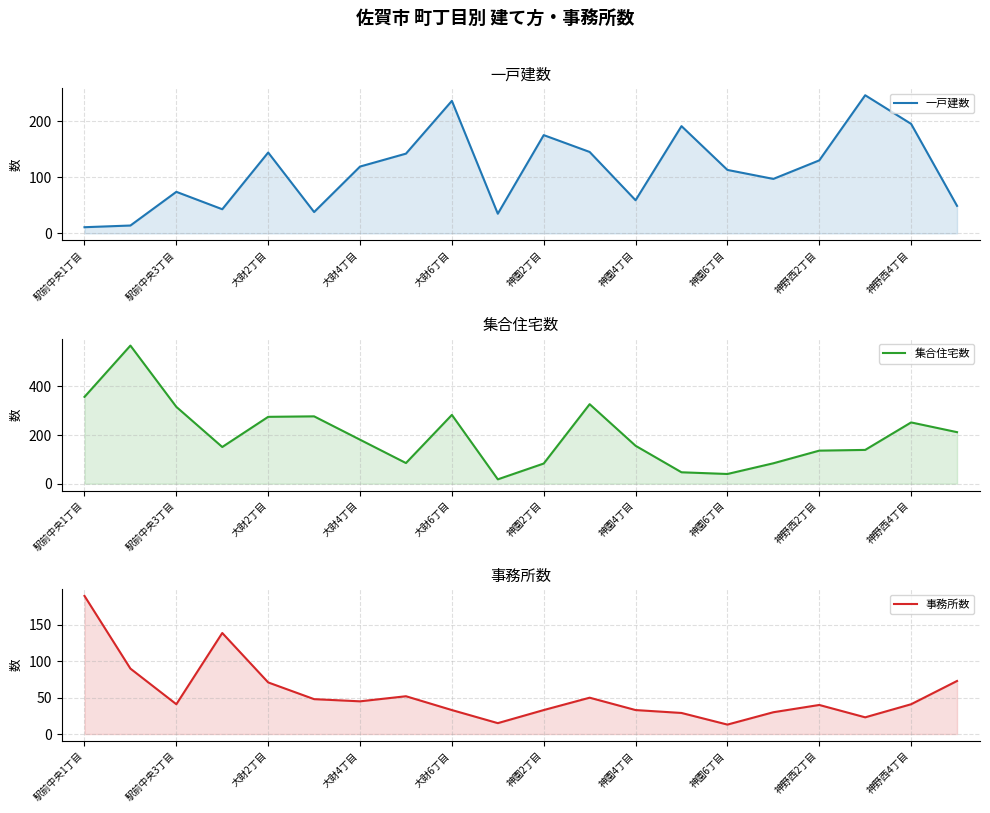

Rank the series by their average value, from lowest to highest.

事務所数, 一戸建数, 集合住宅数